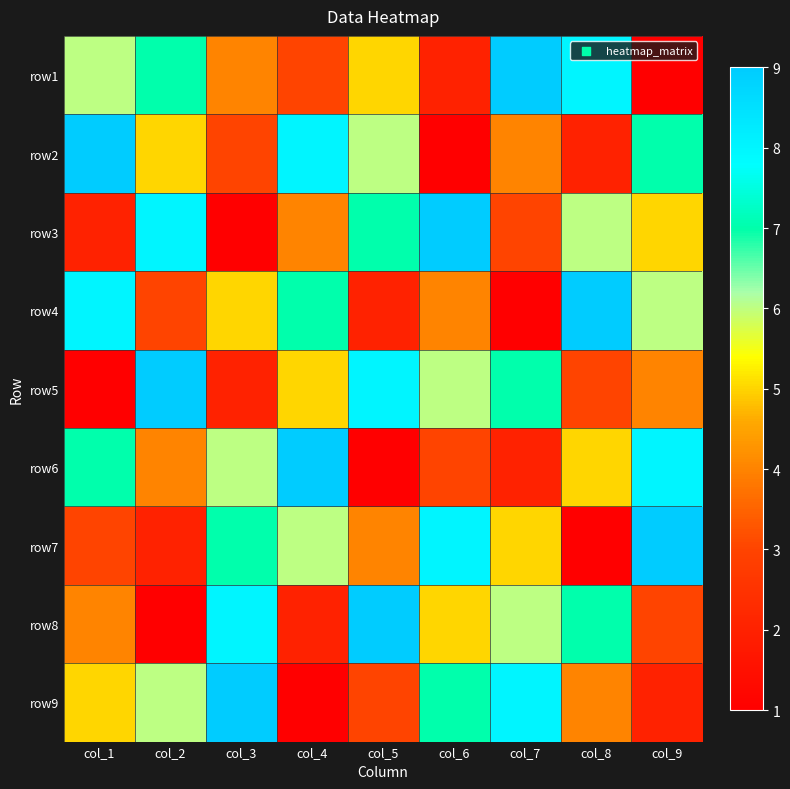

Between col_2 and col_6, which is larger?

col_2